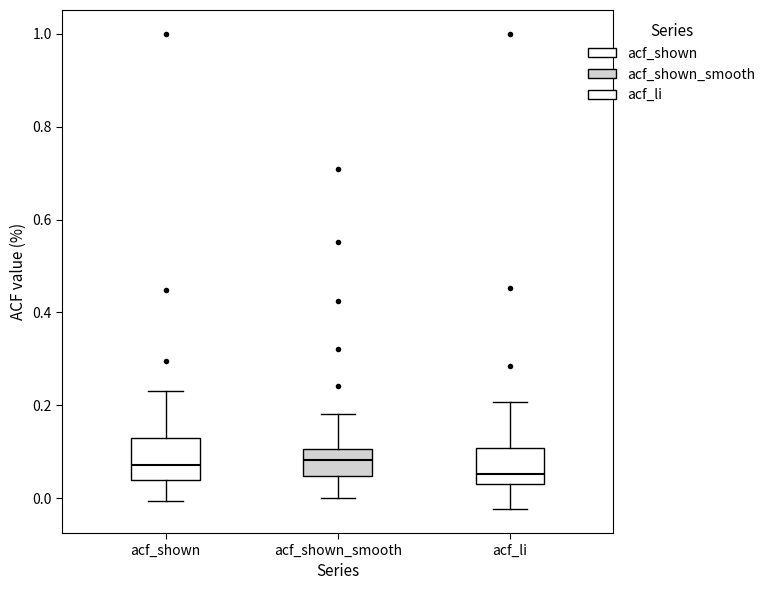

Where is the upper edge of the box for acf_shown_smooth on the y-axis? The values are not printed on the chart, so give them approximately, as read against the axis.

0.10